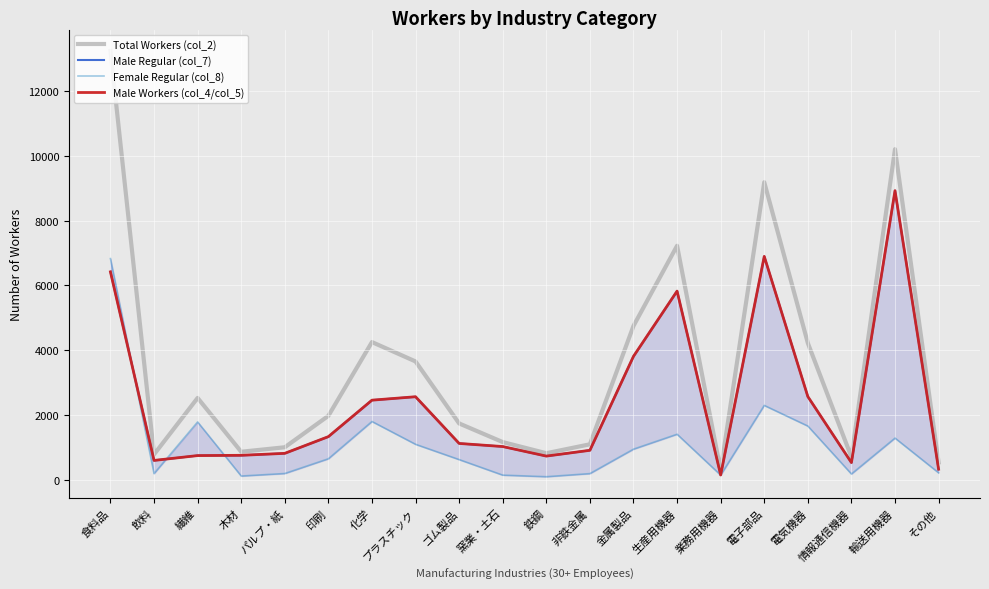

What is the greatest value displayed?

13247